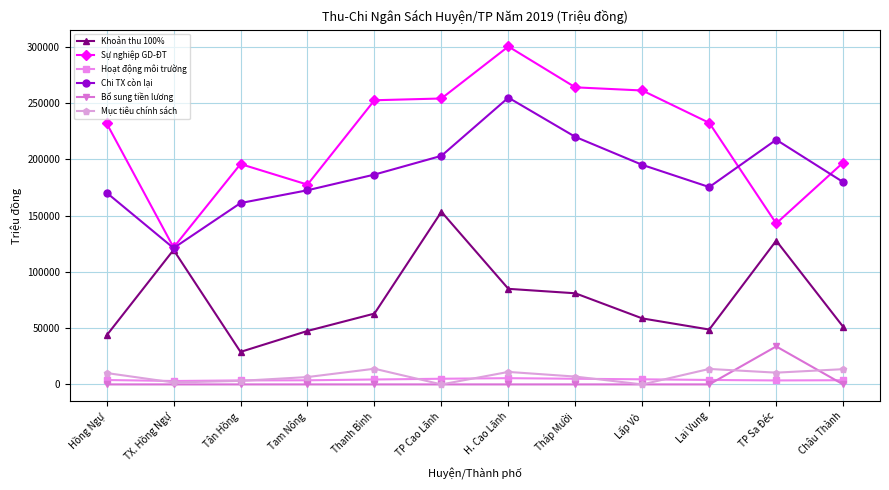

At which category is the sum across all series the highest?

H. Cao Lãnh